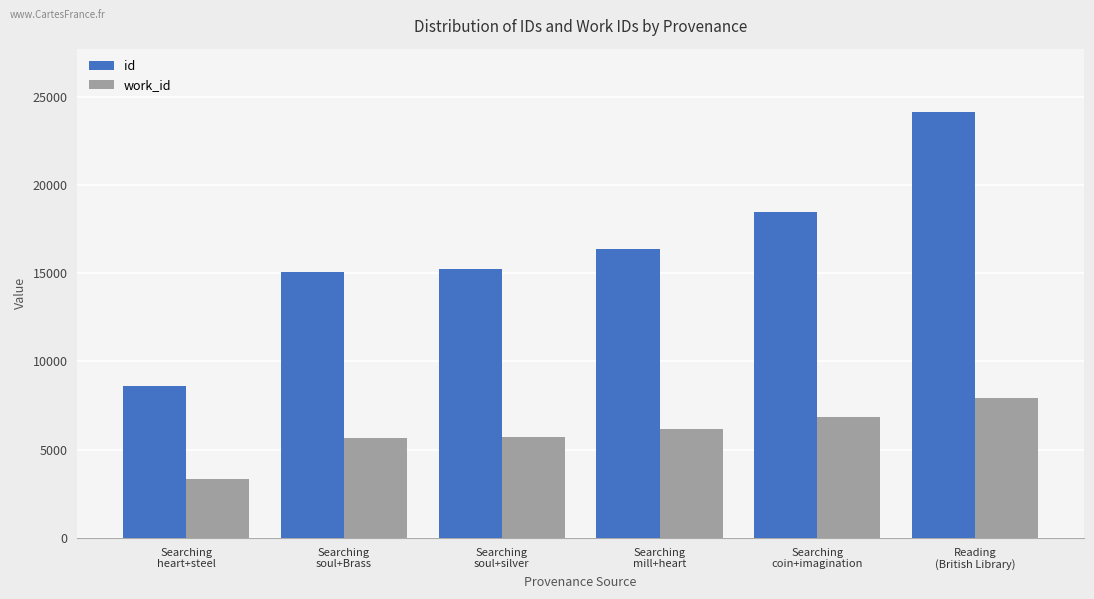

Does the chart contain stacked bars?

No